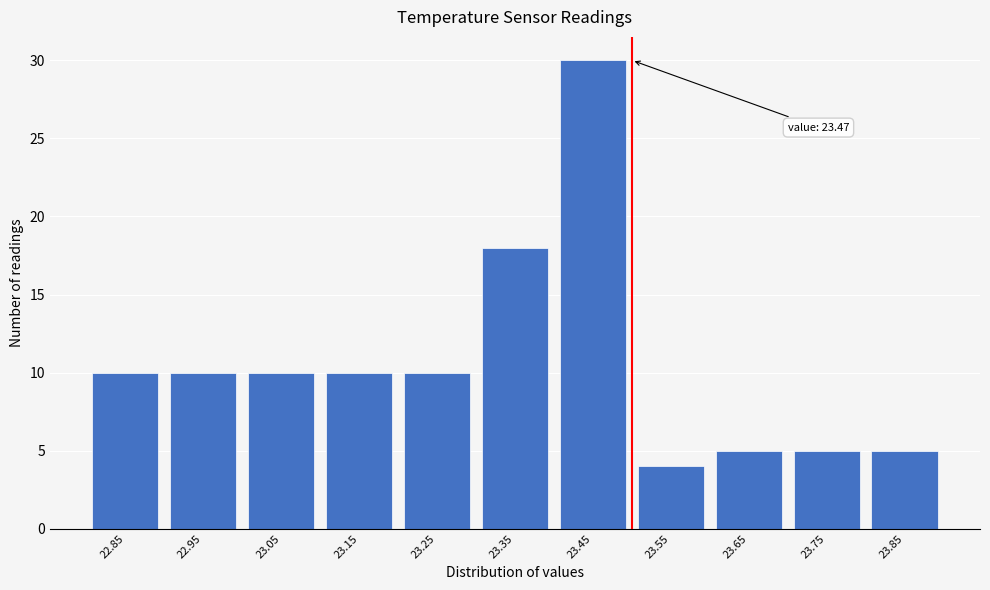

Reading left to right, what are all the values shown in this chart?

10	10	10	10	10	18	30	4	5	5	5